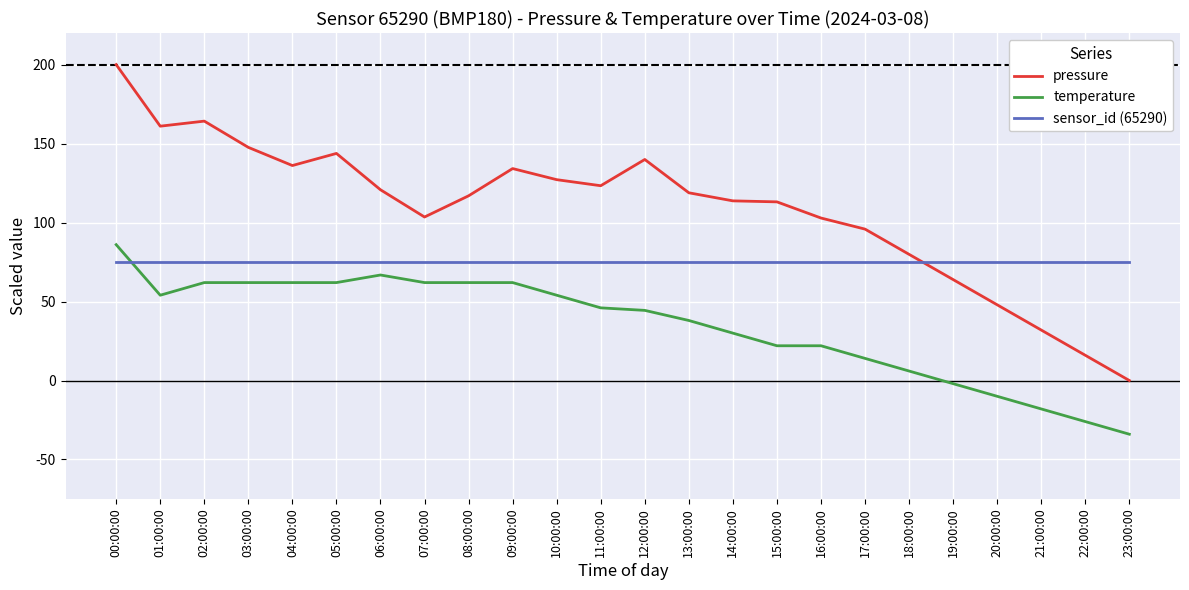

Is the value of temperature at 00:00:00 greater than the value of pressure at 13:00:00?

No